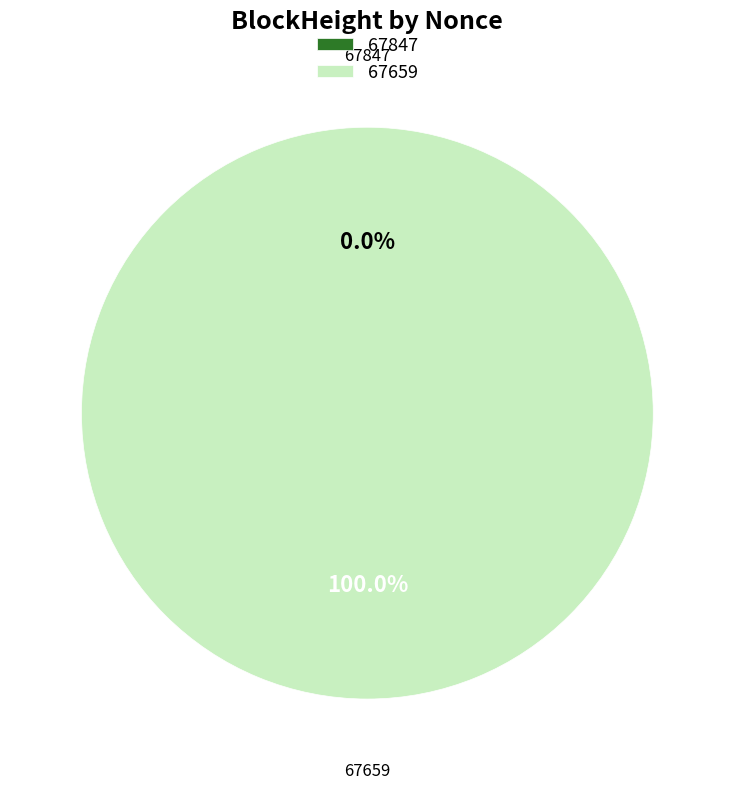

Is it true that 67847 is 0% of the pie?

True